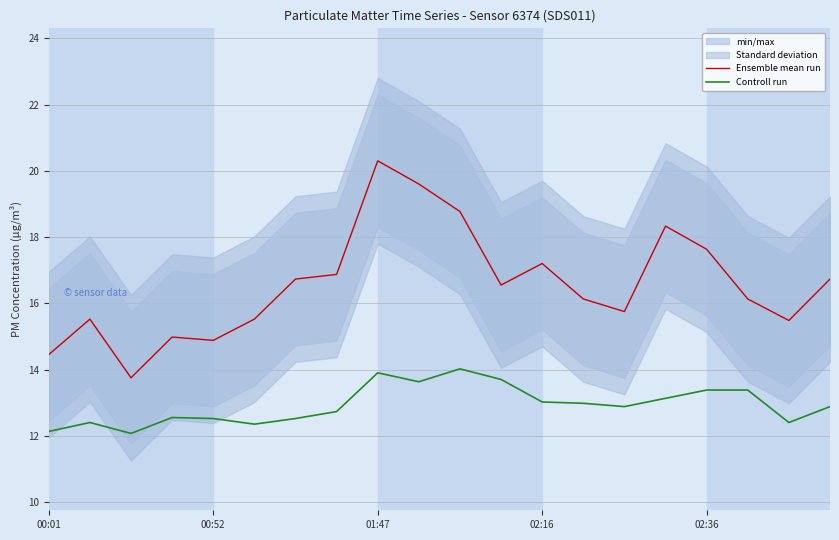

What is the lowest value of the Controll run series?

12.1